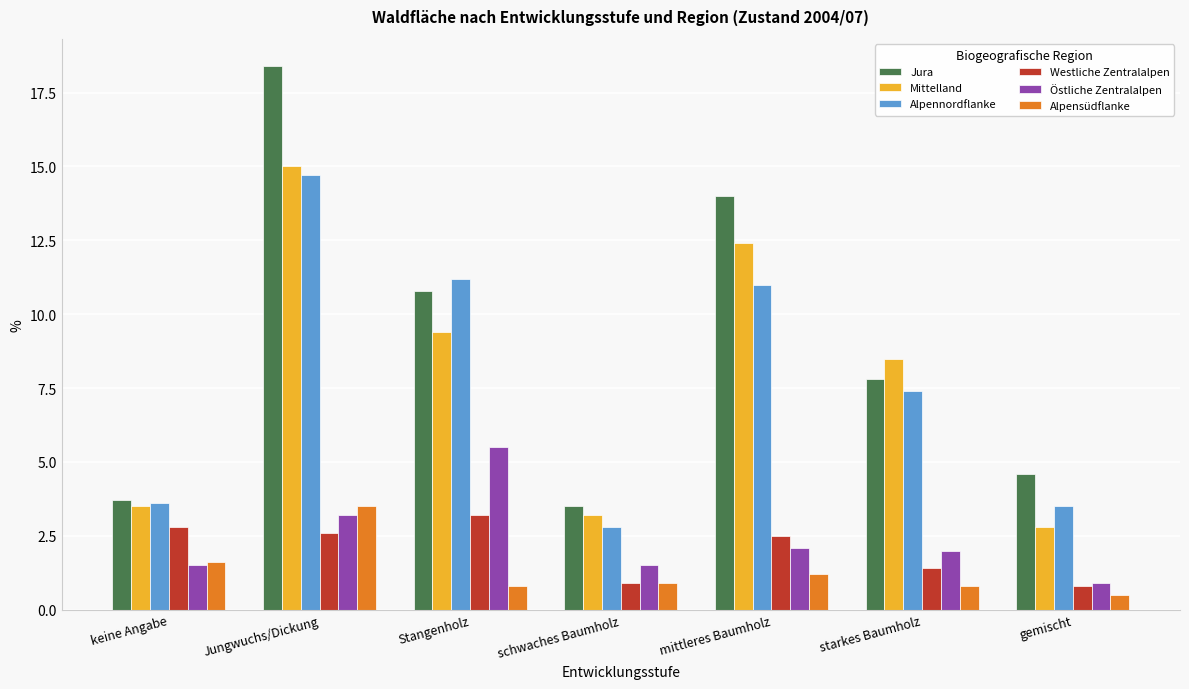

Which category has the highest value across all series?

Jungwuchs/Dickung